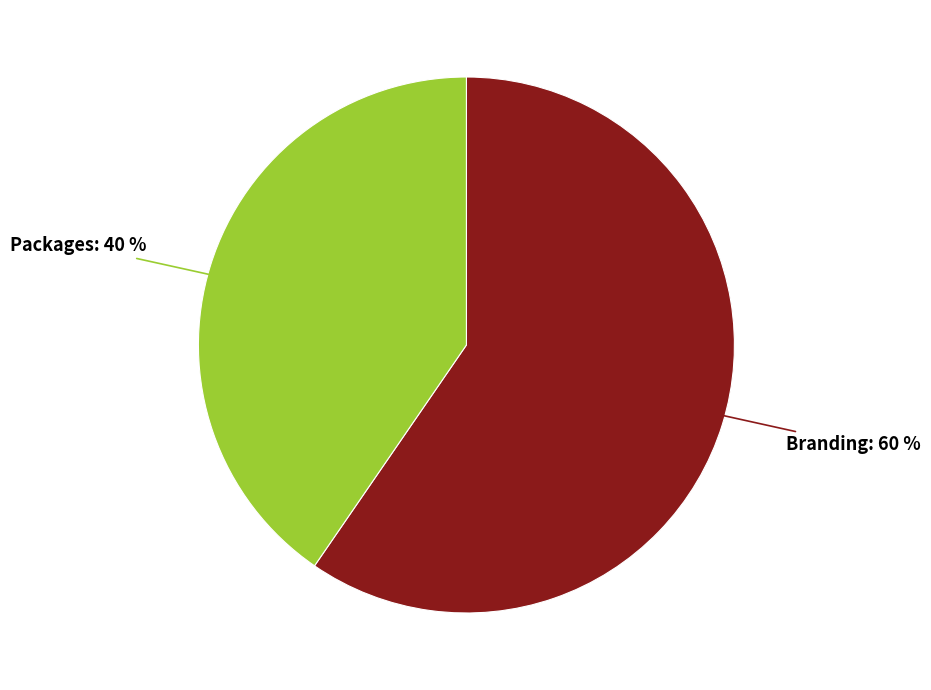

Rank the categories by value from highest to lowest.

Branding: 60 %, Packages: 40 %